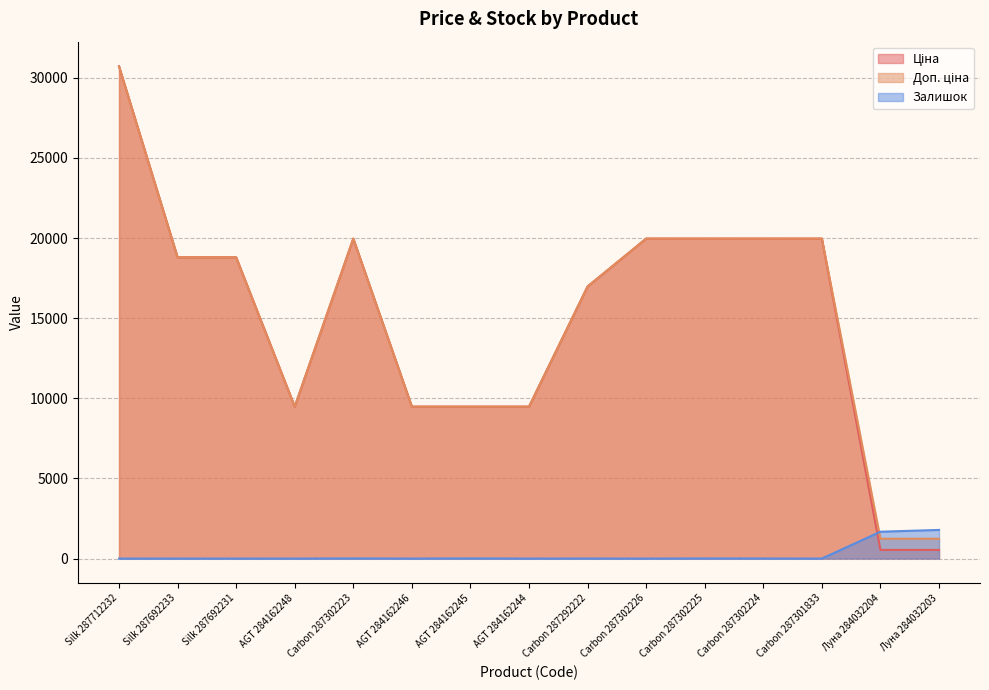

What is the difference between the Залишок values at Carbon 287302223 and Луна 284032203?

1779.0